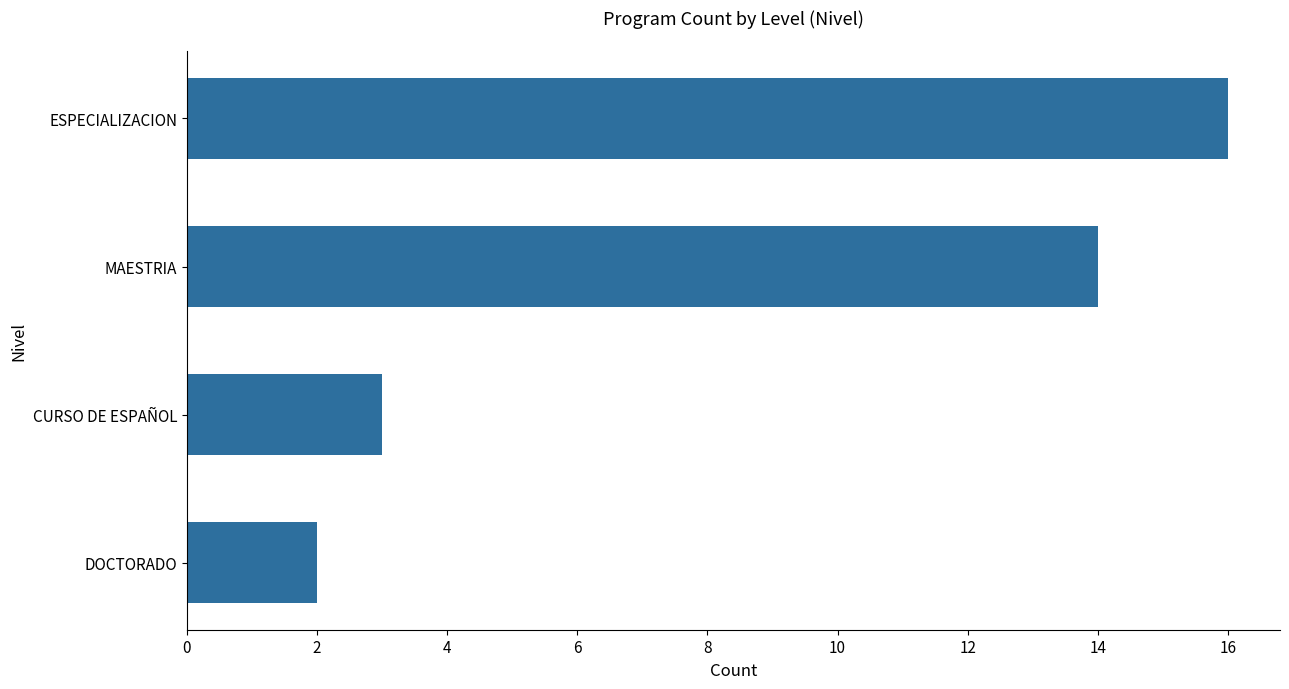

True or false: the data shows 1 at DOCTORADO.

False